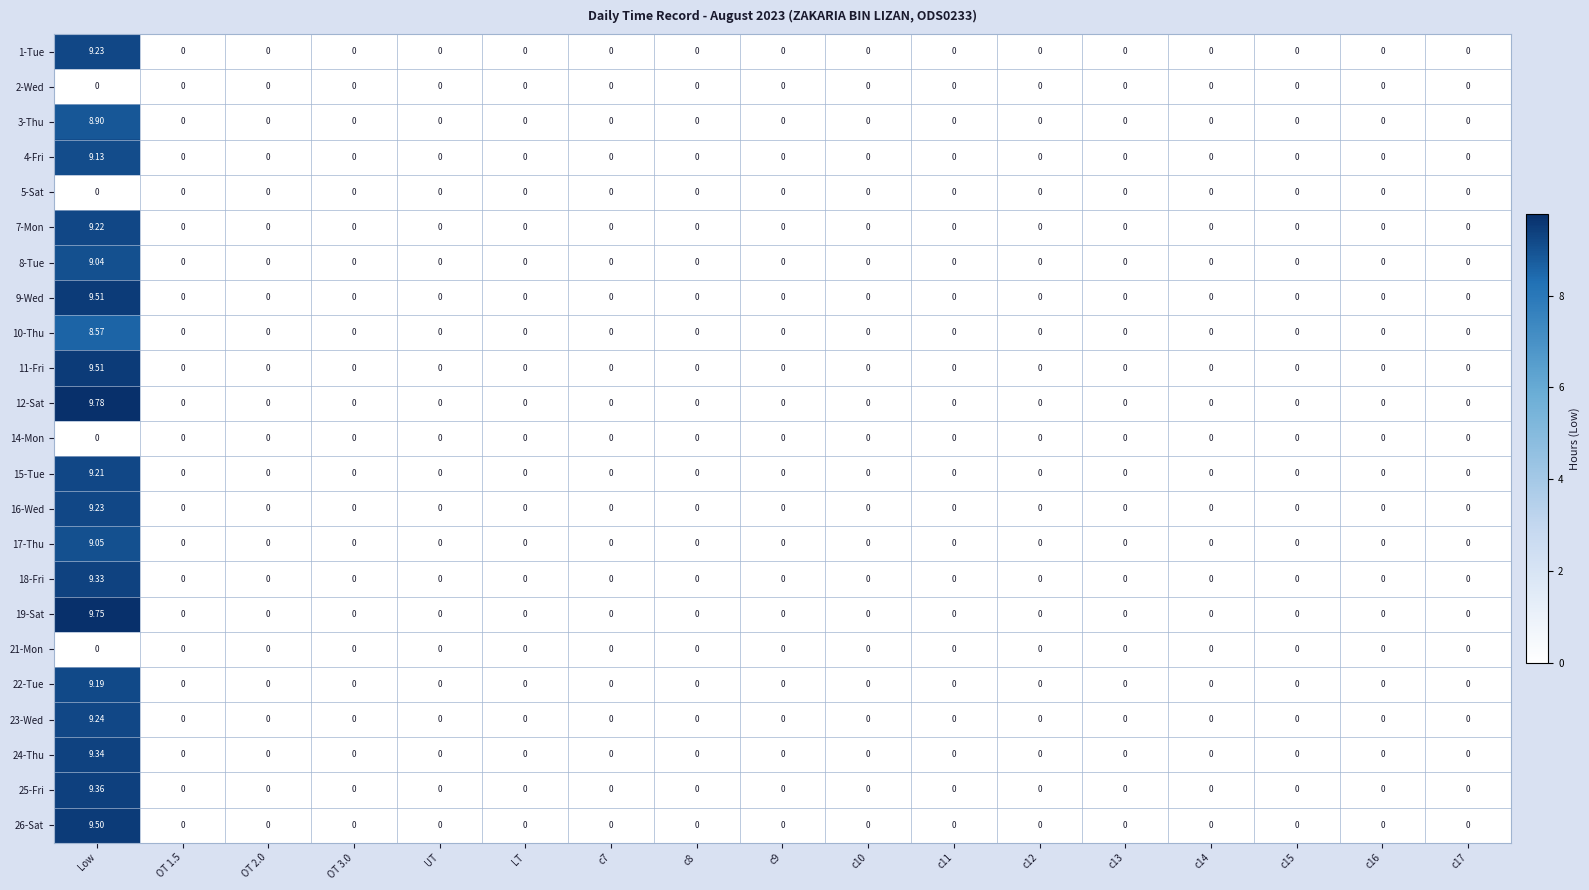

At which category is the sum across all series the highest?

Low